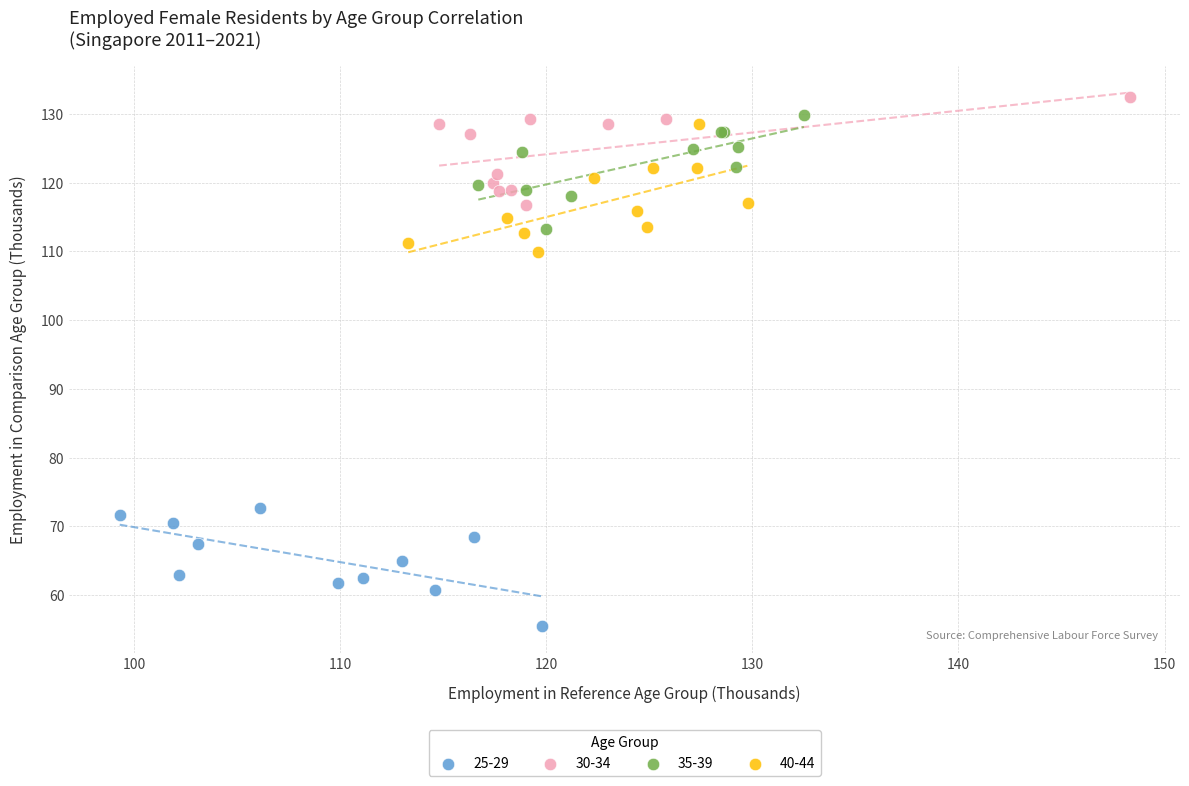

Which series reaches the minimum Y coordinate?

25-29